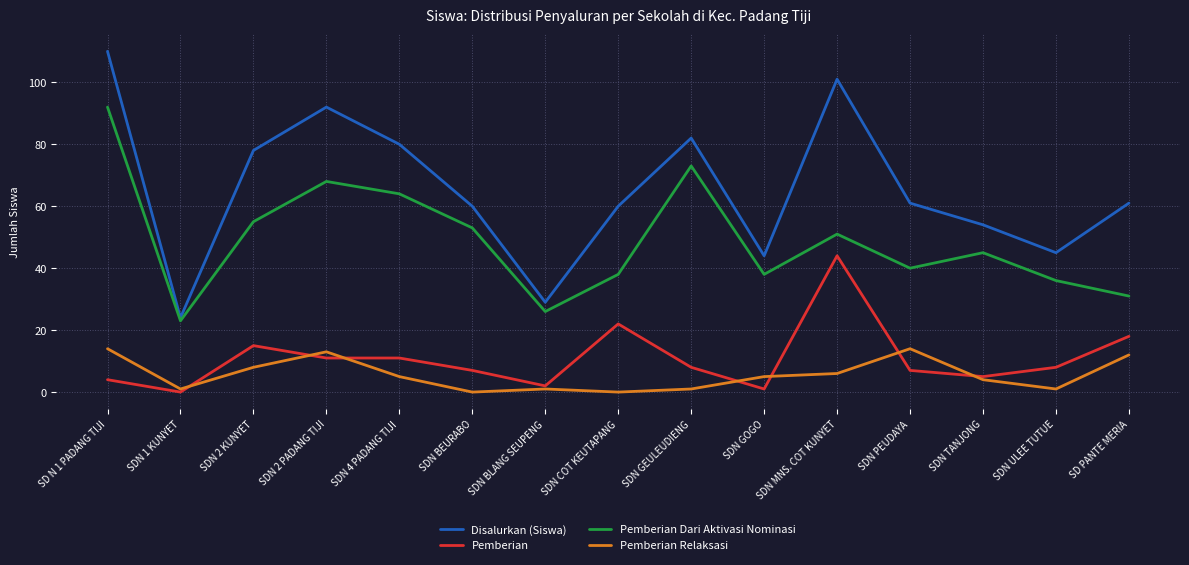

Is it true that Pemberian Relaksasi equals 10 at SDN MNS. COT KUNYET?

False